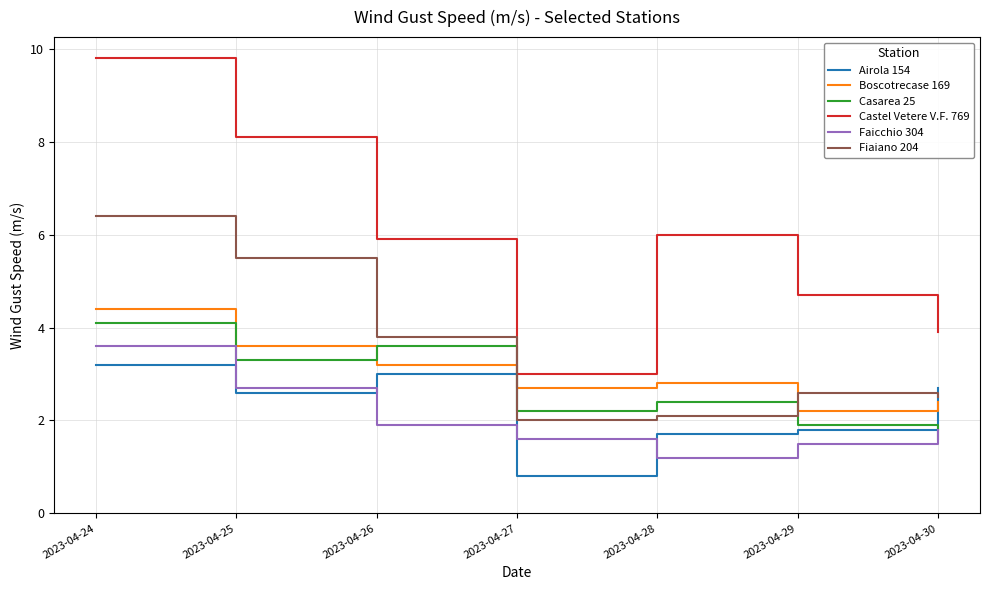

Where do Casarea 25 and Airola 154 first cross each other?

2023-04-29 and 2023-04-30